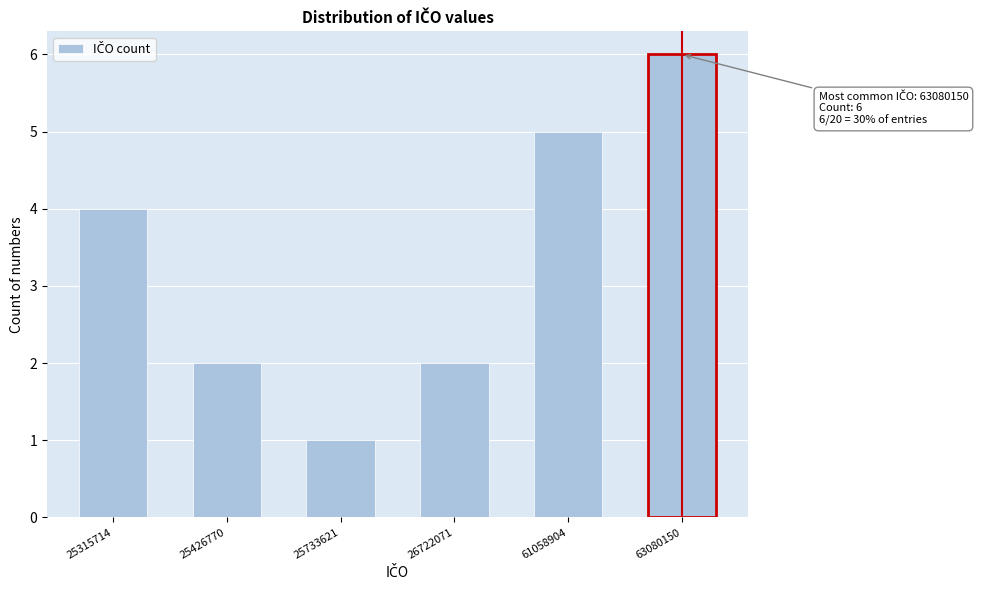

Reading left to right, transcribe all the data shown in this chart.

25315714=4	25426770=2	25733621=1	26722071=2	61058904=5	63080150=6